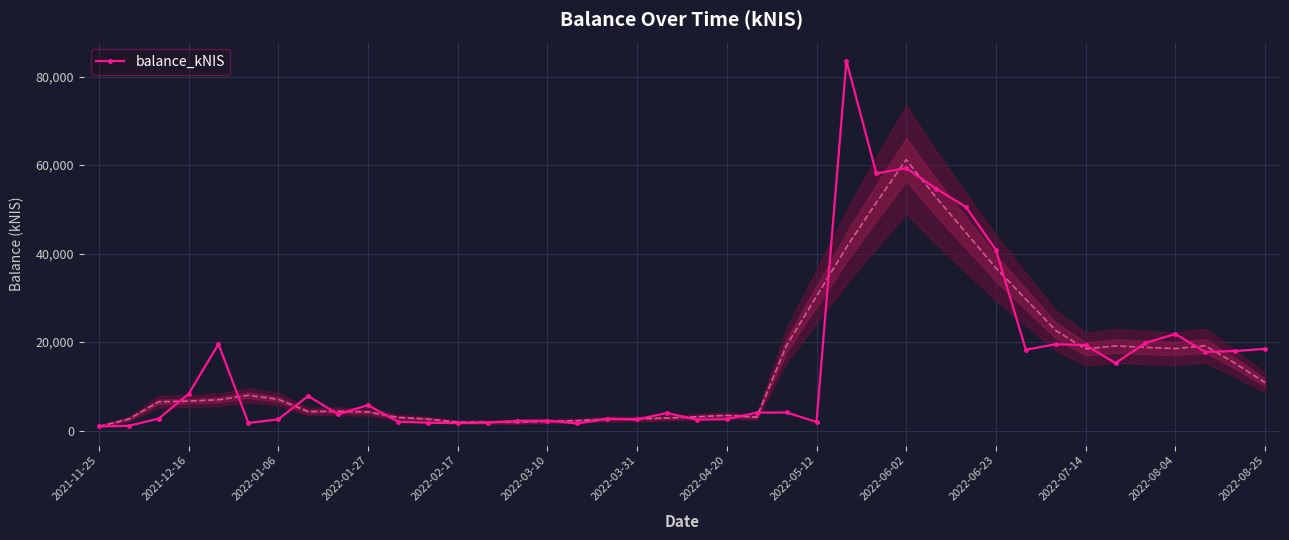

Count the number of categories in the chart.

40